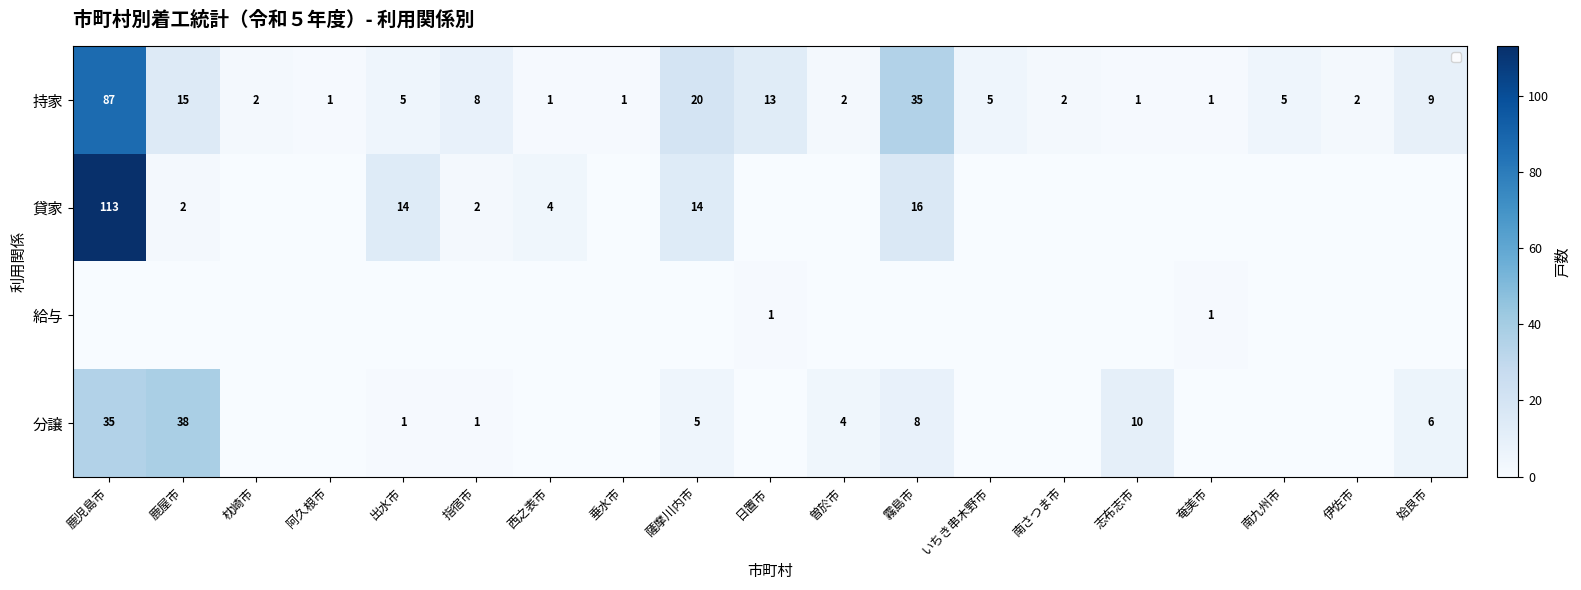

What is the sum of all 分譲 values?

108